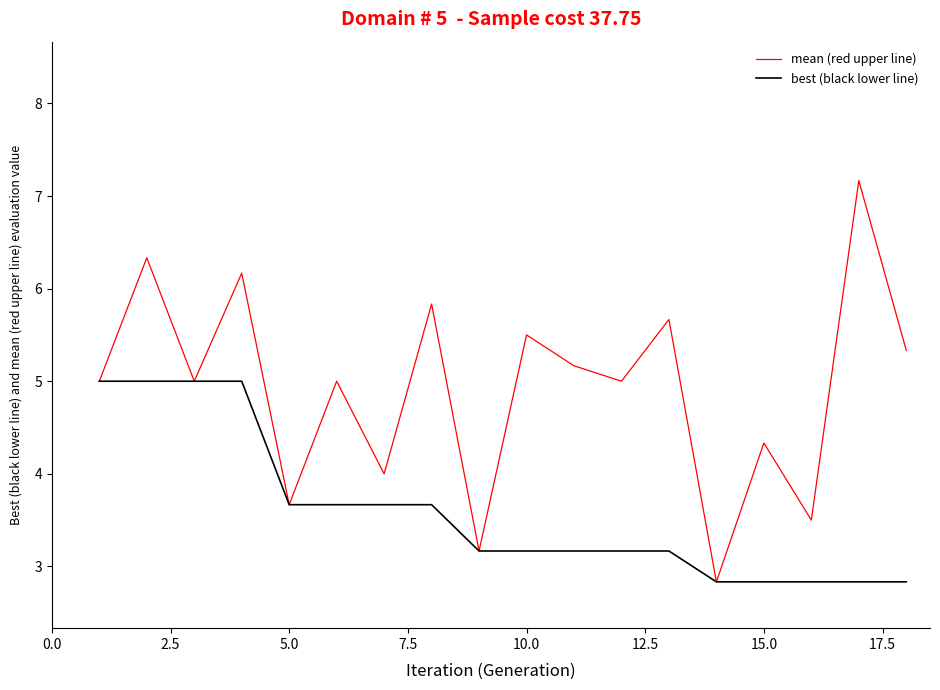

What are all the series names shown in the legend?

mean (red upper line), best (black lower line)